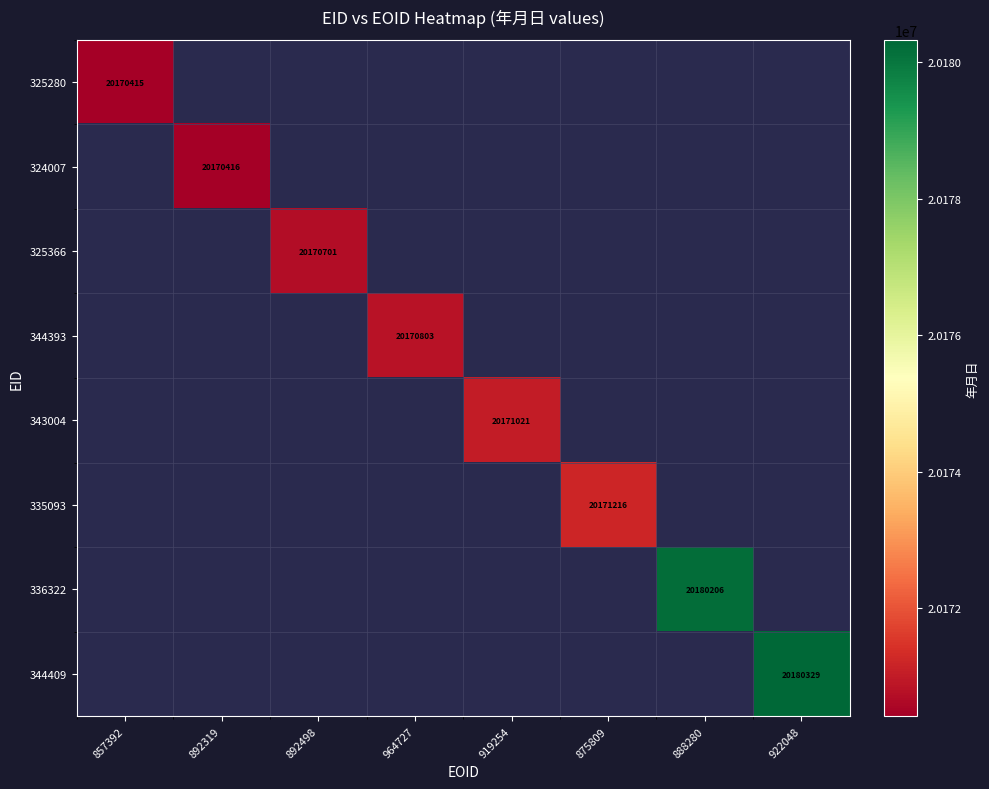

True or false: 325280 has a value of 32396706.7 at 857392.

False